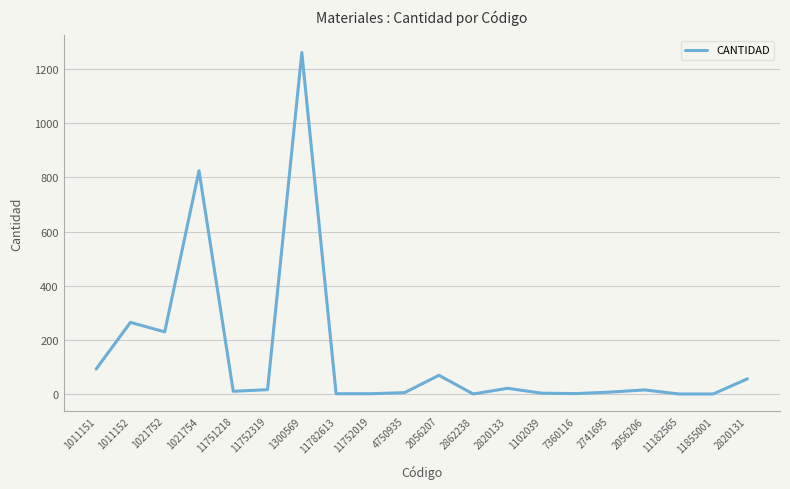

Where is the first local minimum?

1021752